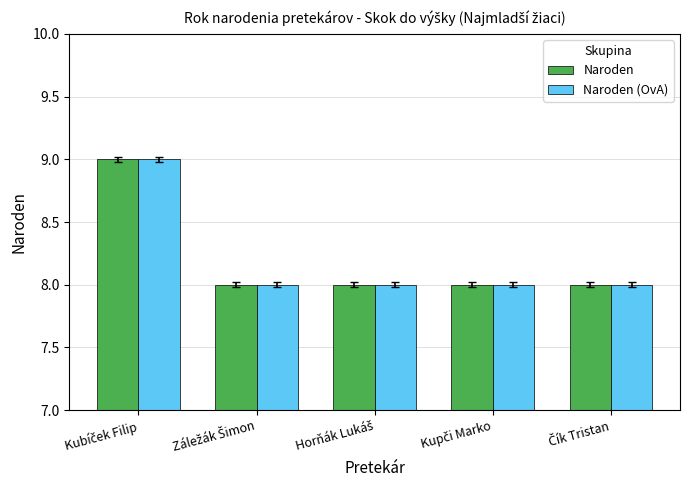

How many bars are there in total?

10